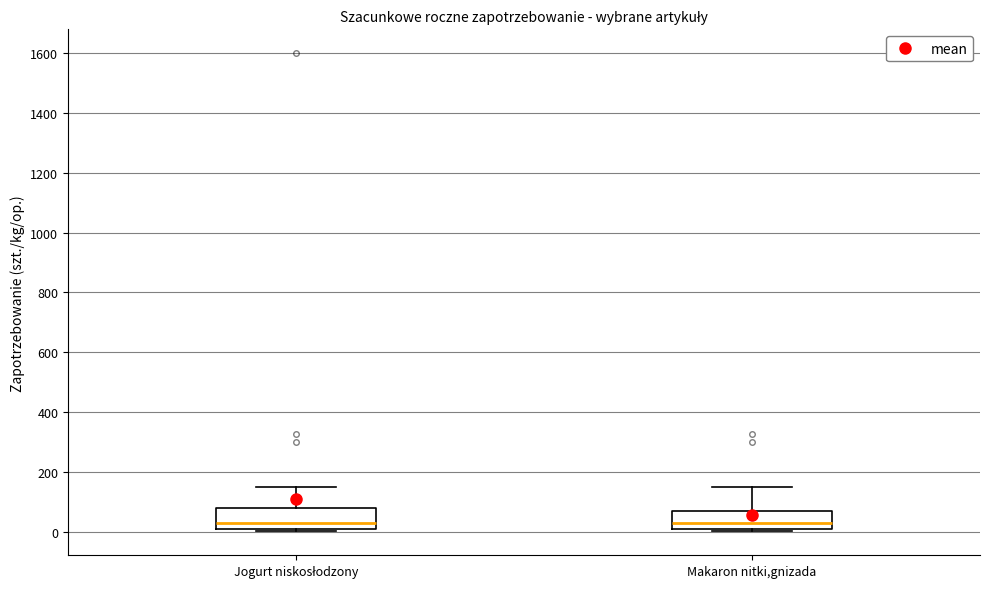

Reading left to right, transcribe this box plot: for each box, give where its median line is, the range the box spans, and where its two whiskers end, as read against the y-axis. The values are not printed on the chart, so give them approximately, as read against the axis.

Jogurt niskosłodzony: median 40, box 20 to 80, whiskers 0 to 160
Makaron nitki,gnizada: median 40, box 20 to 60, whiskers 0 to 160